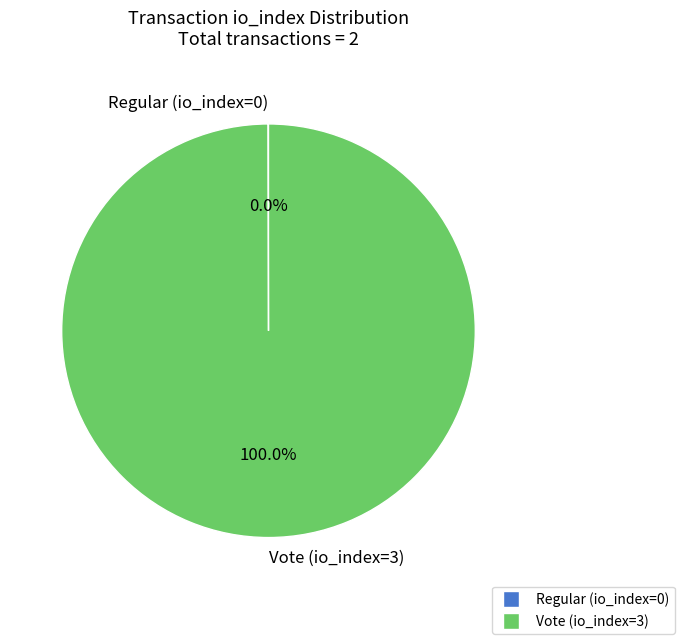

Does any single category account for the majority?

Yes